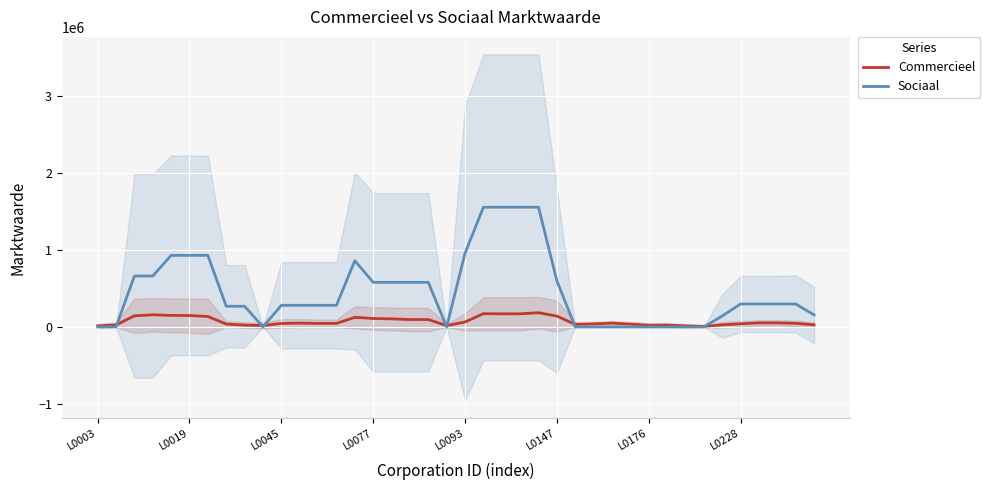

Which series has the largest total across all categories?

Sociaal